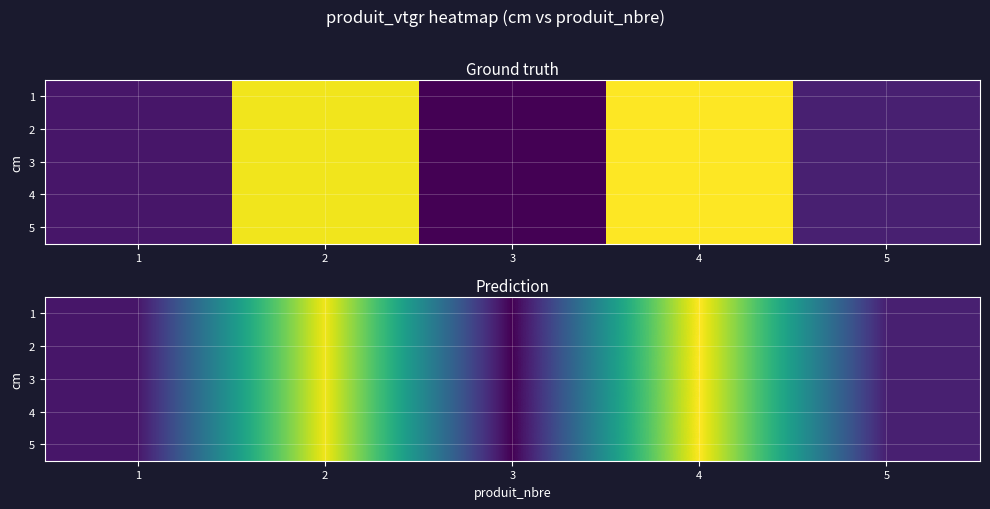

The 3 series shows 11.0 at 4. True or false?

True